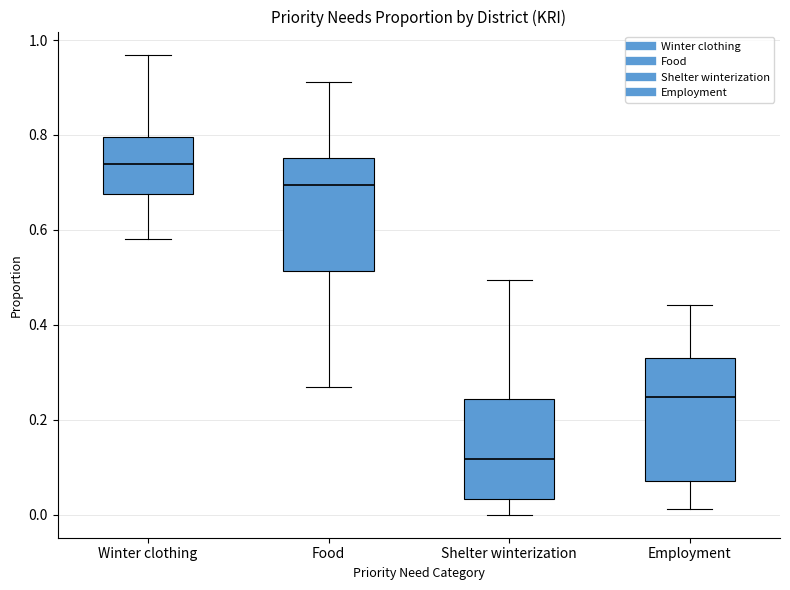

Reading left to right, transcribe this box plot: for each box, give where its median line is, the range the box spans, and where its two whiskers end, as read against the y-axis. The values are not printed on the chart, so give them approximately, as read against the axis.

Winter clothing: median 0.74, box 0.68 to 0.80, whiskers 0.58 to 0.96
Food: median 0.70, box 0.52 to 0.76, whiskers 0.26 to 0.92
Shelter winterization: median 0.12, box 0.04 to 0.24, whiskers 0.00 to 0.50
Employment: median 0.24, box 0.08 to 0.32, whiskers 0.02 to 0.44